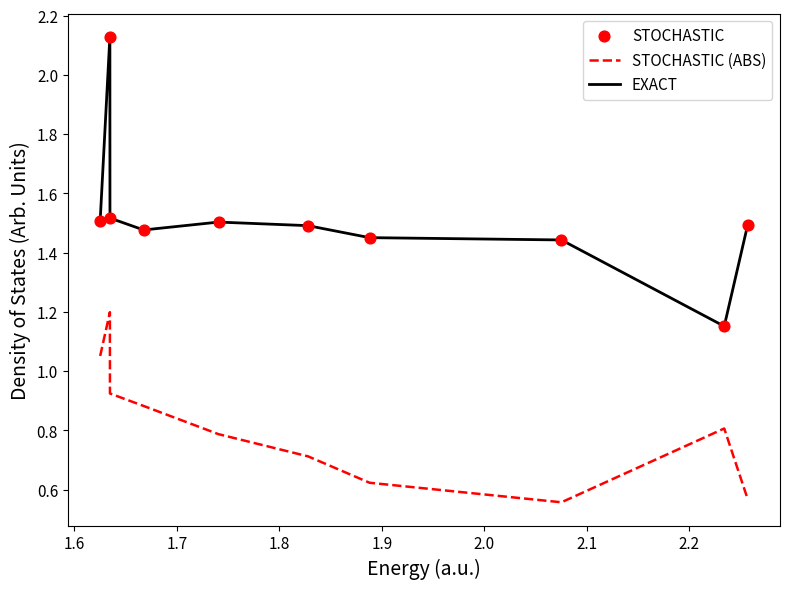

Rank the series by their average value, from highest to lowest.

EXACT, STOCHASTIC (ABS)